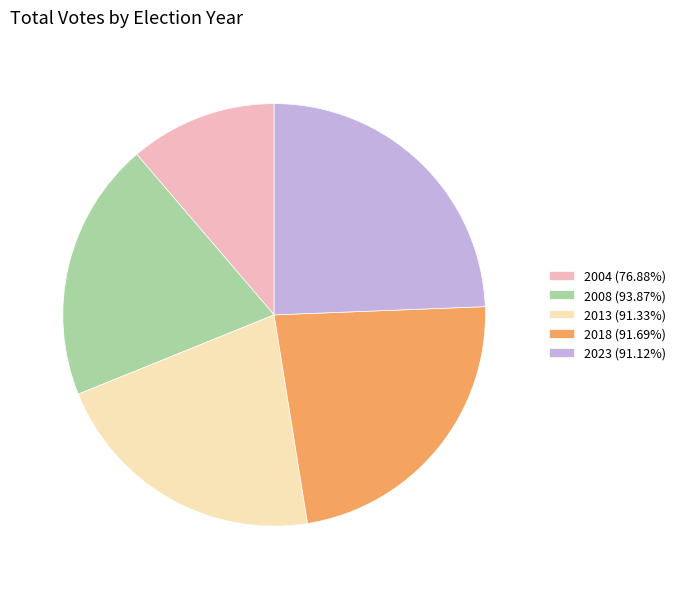

How many slices are in this pie chart?

5